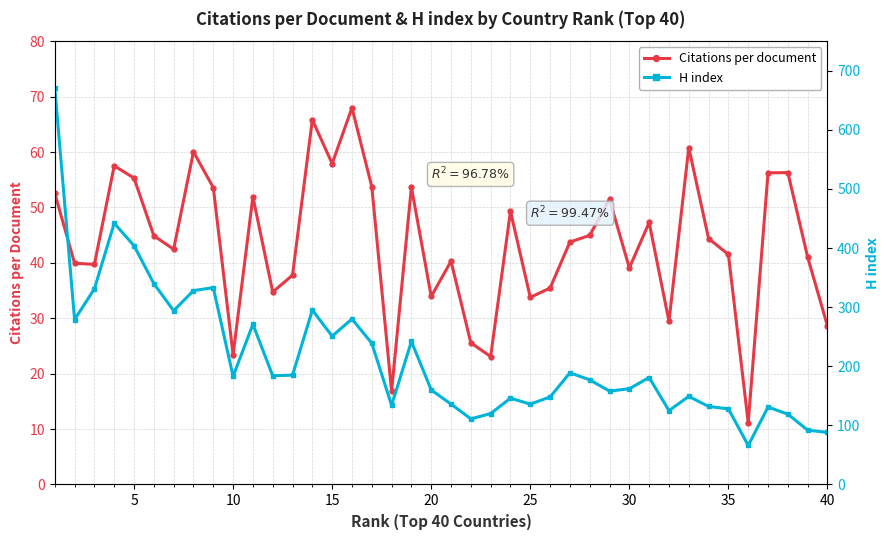

Count the number of data series in this chart.

2